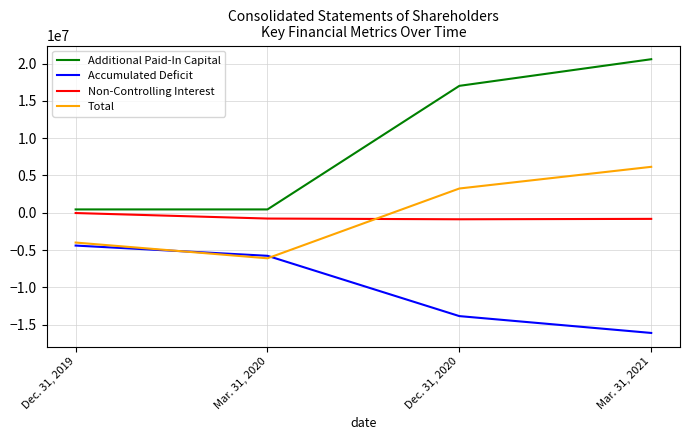

What position from the right is Dec. 31, 2020?

2